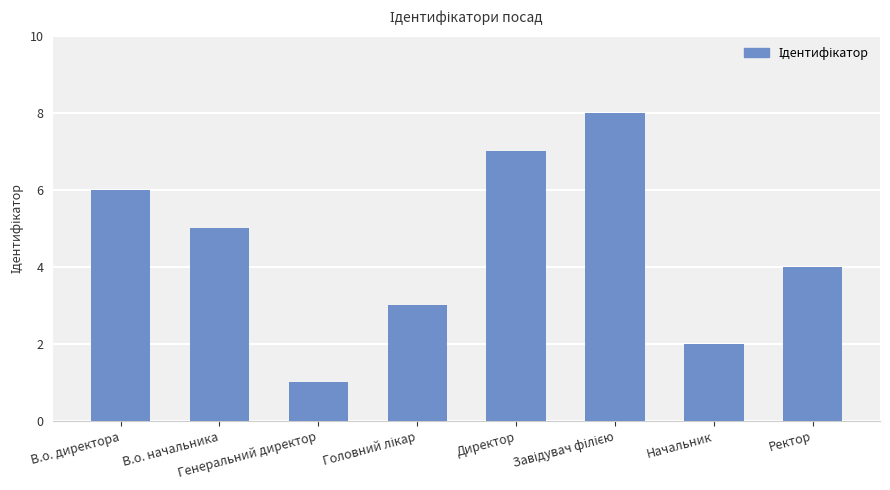

How many categories are shown in the chart?

8